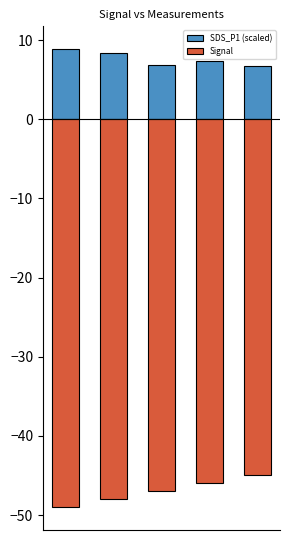

Is it true that Signal equals -32.6 at 2?

False